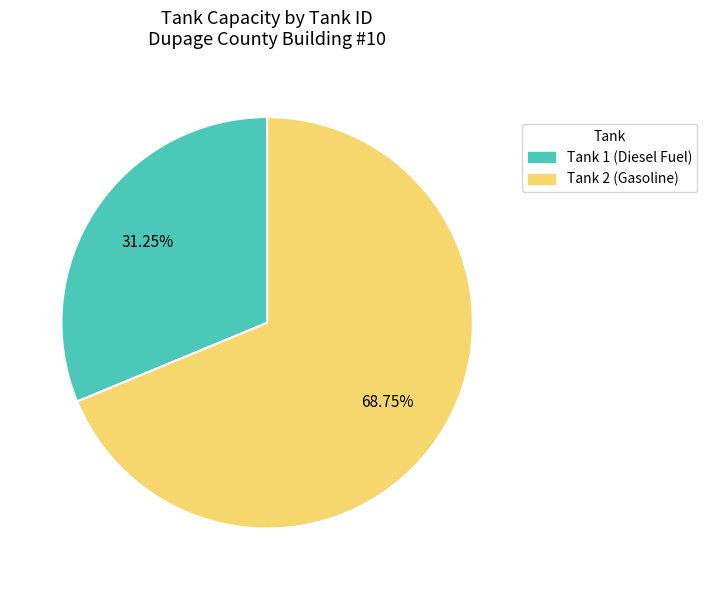

Rank the categories by value from highest to lowest.

Tank 2 (Gasoline), Tank 1 (Diesel Fuel)